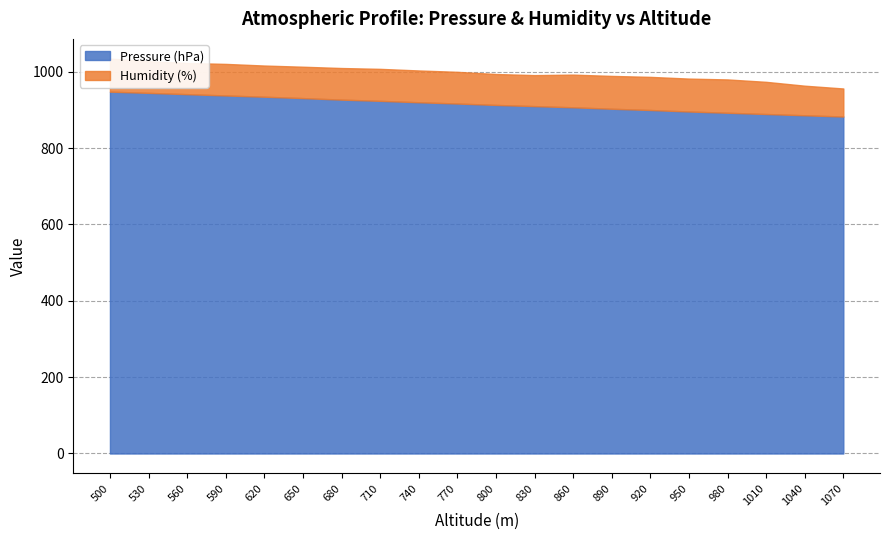

What is the difference between the Pressure (hPa) values at 680 and 1010?

37.7